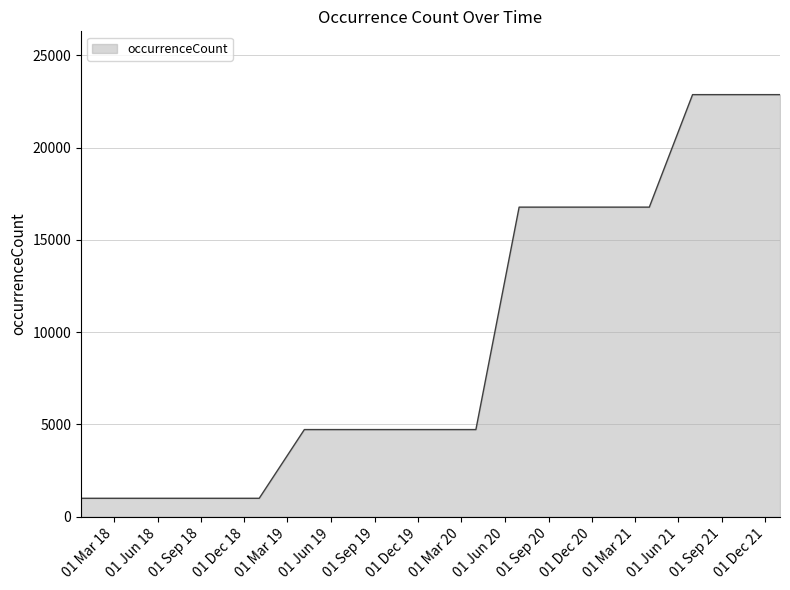

What is the maximum value shown in the chart?

22877